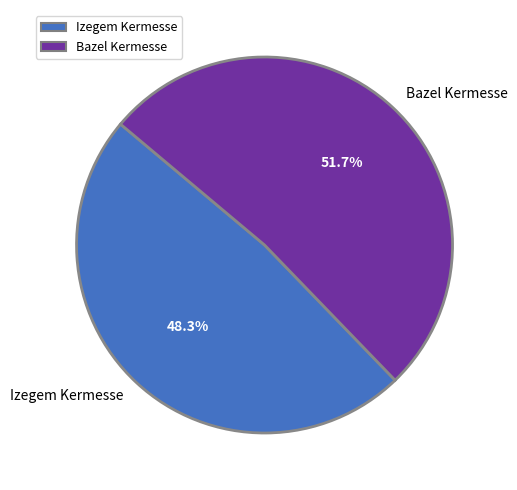

Does Izegem Kermesse represent more than half of the total?

No